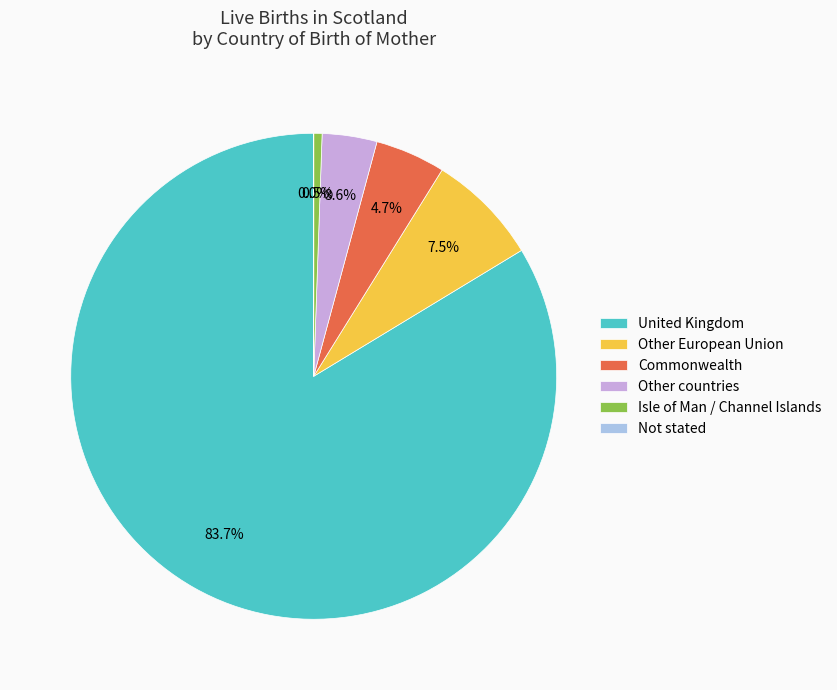

What is the ratio of the value at Other European Union to the value at Isle of Man / Channel Islands?

13.6